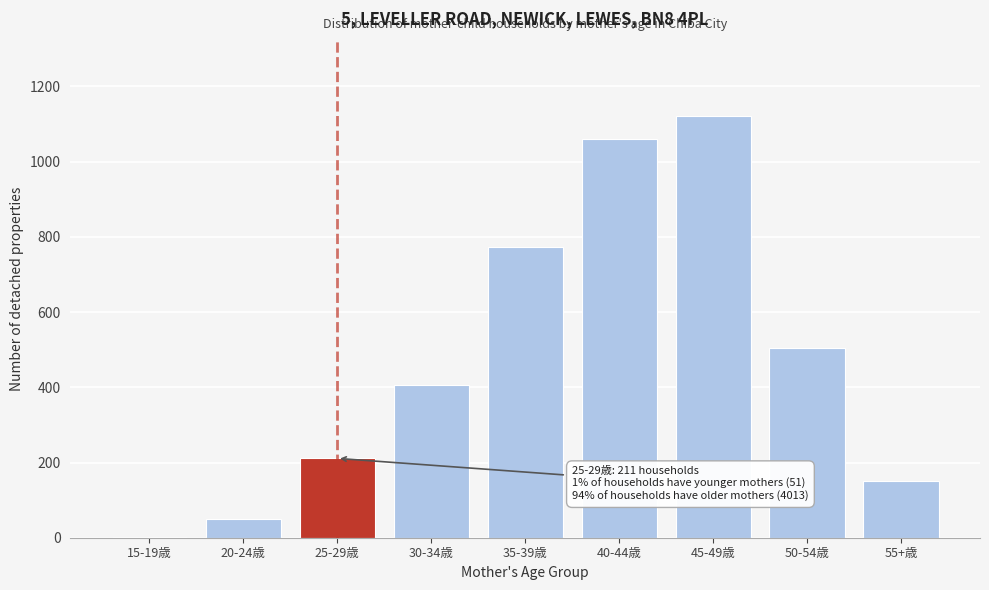

Reading left to right, list all the values displayed in this chart.

15-19歳=1	20-24歳=50	25-29歳=211	30-34歳=406	35-39歳=772	40-44歳=1061	45-49歳=1120	50-54歳=504	55+歳=150